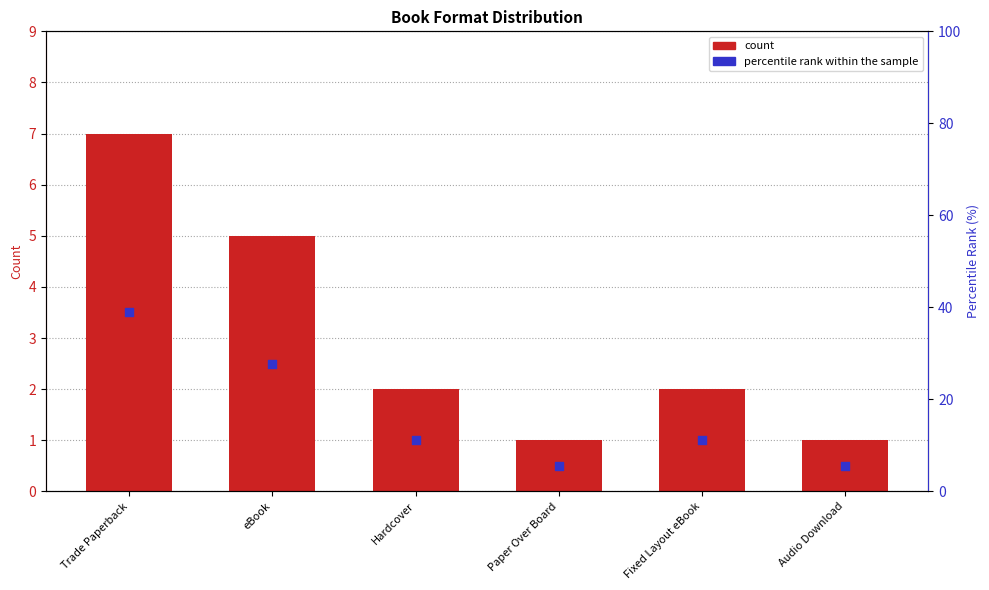

Which series reaches the maximum Y coordinate?

percentile rank within the sample